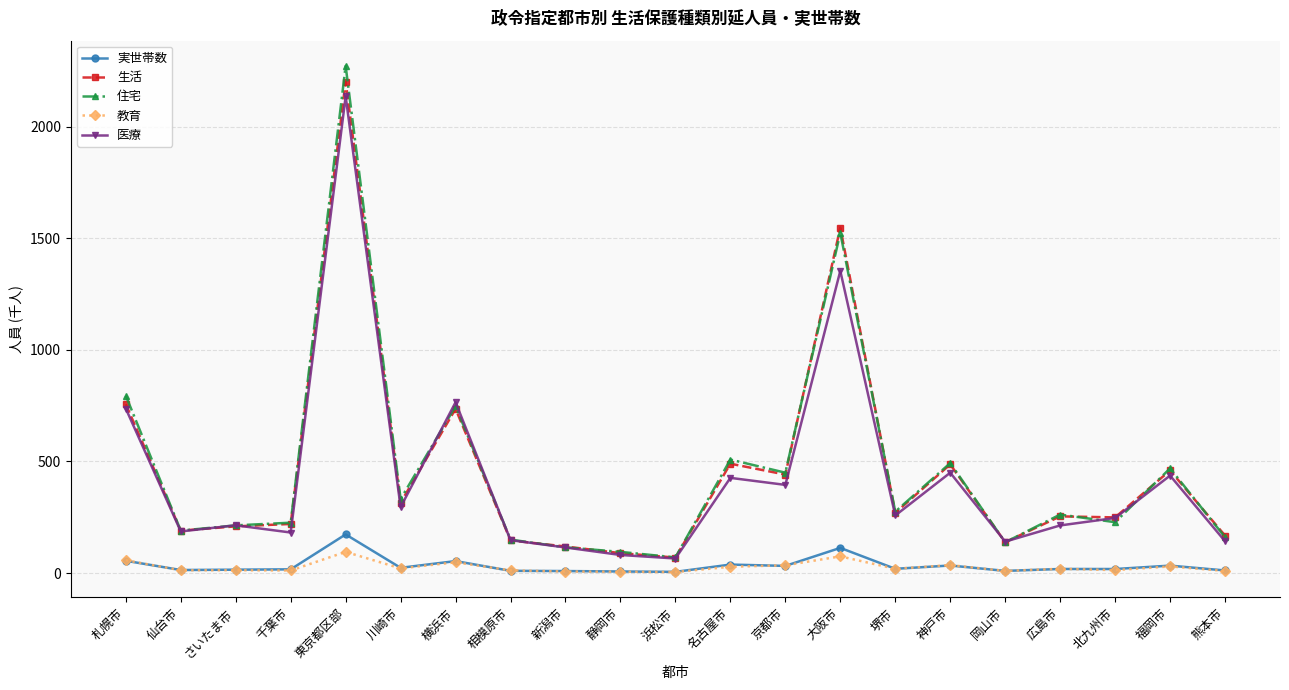

At which label does 生活 reach its peak?

東京都区部